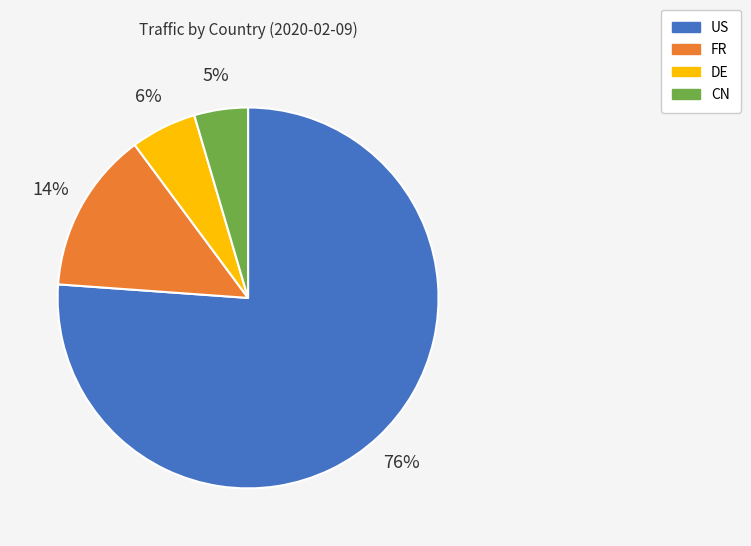

True or false: FR accounts for 14% of the total.

True